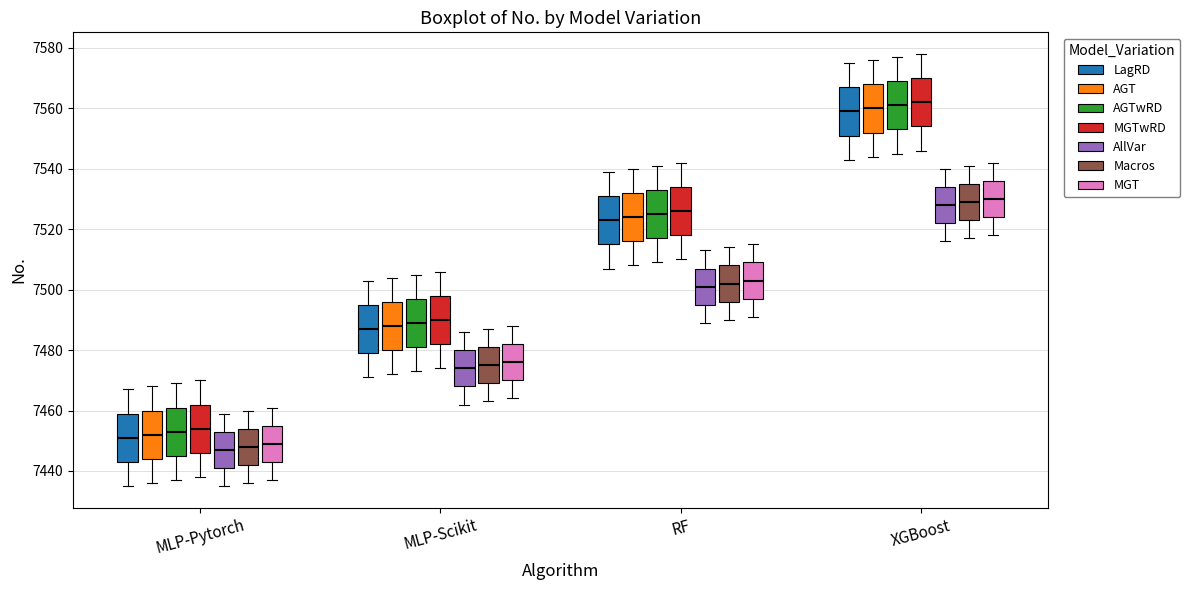

Reading left to right, transcribe this box plot: for each box, give where its median line is, the range the box spans, and where its two whiskers end, as read against the y-axis. The values are not printed on the chart, so give them approximately, as read against the axis.

MLP-Pytorch (LagRD): median 7452, box 7444 to 7460, whiskers 7436 to 7468
MLP-Pytorch (AGT): median 7452, box 7444 to 7460, whiskers 7436 to 7468
MLP-Pytorch (AGTwRD): median 7454, box 7446 to 7462, whiskers 7438 to 7470
MLP-Pytorch (MGTwRD): median 7454, box 7446 to 7462, whiskers 7438 to 7470
MLP-Pytorch (AllVar): median 7448, box 7442 to 7454, whiskers 7436 to 7460
MLP-Pytorch (Macros): median 7448, box 7442 to 7454, whiskers 7436 to 7460
MLP-Pytorch (MGT): median 7450, box 7444 to 7456, whiskers 7438 to 7462
MLP-Scikit (LagRD): median 7488, box 7480 to 7496, whiskers 7472 to 7504
MLP-Scikit (AGT): median 7488, box 7480 to 7496, whiskers 7472 to 7504
MLP-Scikit (AGTwRD): median 7490, box 7482 to 7498, whiskers 7474 to 7506
MLP-Scikit (MGTwRD): median 7490, box 7482 to 7498, whiskers 7474 to 7506
MLP-Scikit (AllVar): median 7474, box 7468 to 7480, whiskers 7462 to 7486
MLP-Scikit (Macros): median 7476, box 7470 to 7482, whiskers 7464 to 7488
MLP-Scikit (MGT): median 7476, box 7470 to 7482, whiskers 7464 to 7488
RF (LagRD): median 7524, box 7516 to 7532, whiskers 7508 to 7540
RF (AGT): median 7524, box 7516 to 7532, whiskers 7508 to 7540
RF (AGTwRD): median 7526, box 7518 to 7534, whiskers 7510 to 7542
RF (MGTwRD): median 7526, box 7518 to 7534, whiskers 7510 to 7542
RF (AllVar): median 7502, box 7496 to 7508, whiskers 7490 to 7514
RF (Macros): median 7502, box 7496 to 7508, whiskers 7490 to 7514
RF (MGT): median 7504, box 7498 to 7510, whiskers 7492 to 7516
XGBoost (LagRD): median 7560, box 7552 to 7568, whiskers 7544 to 7576
XGBoost (AGT): median 7560, box 7552 to 7568, whiskers 7544 to 7576
XGBoost (AGTwRD): median 7562, box 7554 to 7570, whiskers 7546 to 7578
XGBoost (MGTwRD): median 7562, box 7554 to 7570, whiskers 7546 to 7578
XGBoost (AllVar): median 7528, box 7522 to 7534, whiskers 7516 to 7540
XGBoost (Macros): median 7530, box 7524 to 7536, whiskers 7518 to 7542
XGBoost (MGT): median 7530, box 7524 to 7536, whiskers 7518 to 7542